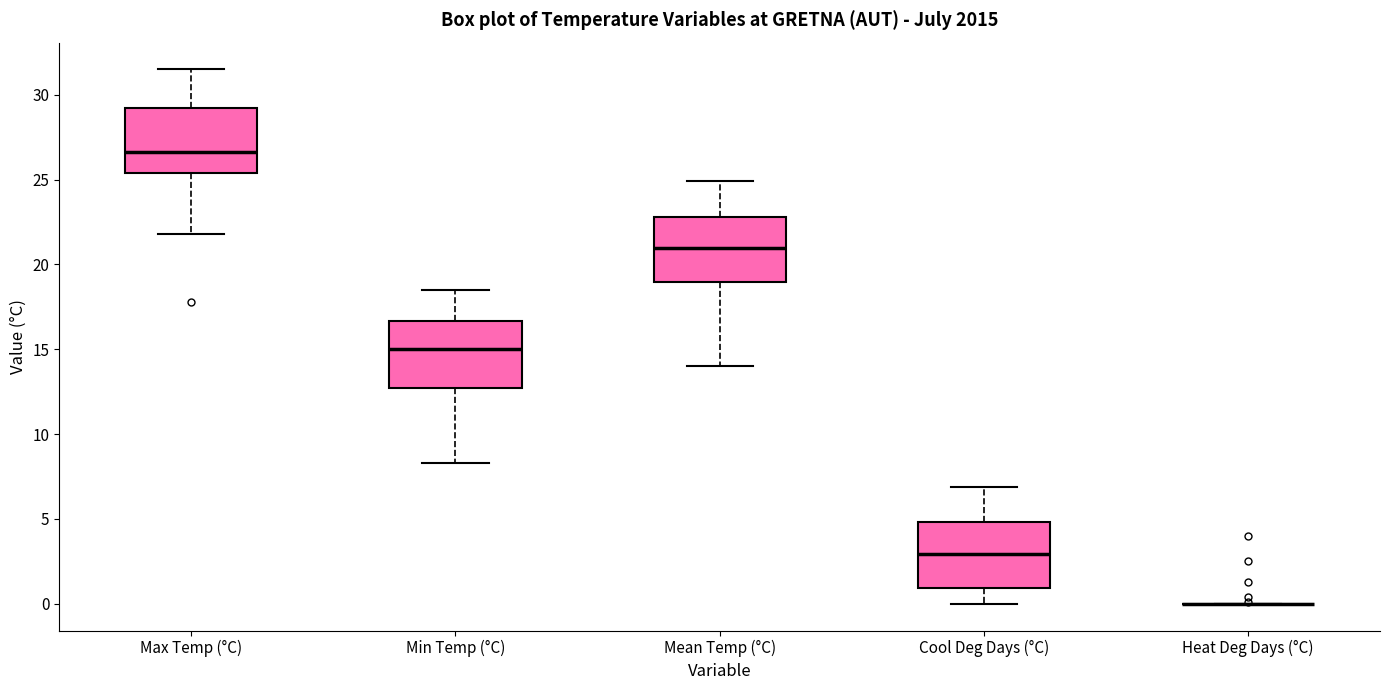

Reading left to right, transcribe this box plot: for each box, give where its median line is, the range the box spans, and where its two whiskers end, as read against the y-axis. The values are not printed on the chart, so give them approximately, as read against the axis.

Max Temp (°C): median 26.5, box 25.5 to 29.5, whiskers 22.0 to 31.5
Min Temp (°C): median 15.0, box 12.5 to 16.5, whiskers 8.5 to 18.5
Mean Temp (°C): median 21.0, box 19.0 to 23.0, whiskers 14.0 to 25.0
Cool Deg Days (°C): median 3.0, box 1.0 to 5.0, whiskers 0.0 to 7.0
Heat Deg Days (°C): box collapsed to a line at 0.0, whiskers 0.0 to 0.0